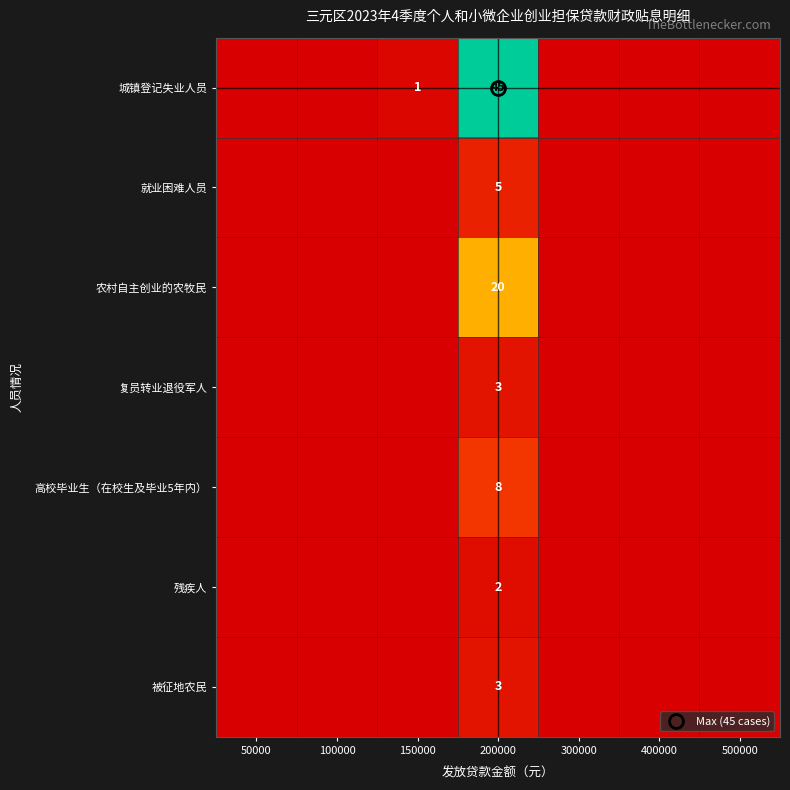

Is the value of 被征地农民 at 100000 greater than the value of 复员转业退役军人 at 400000?

No